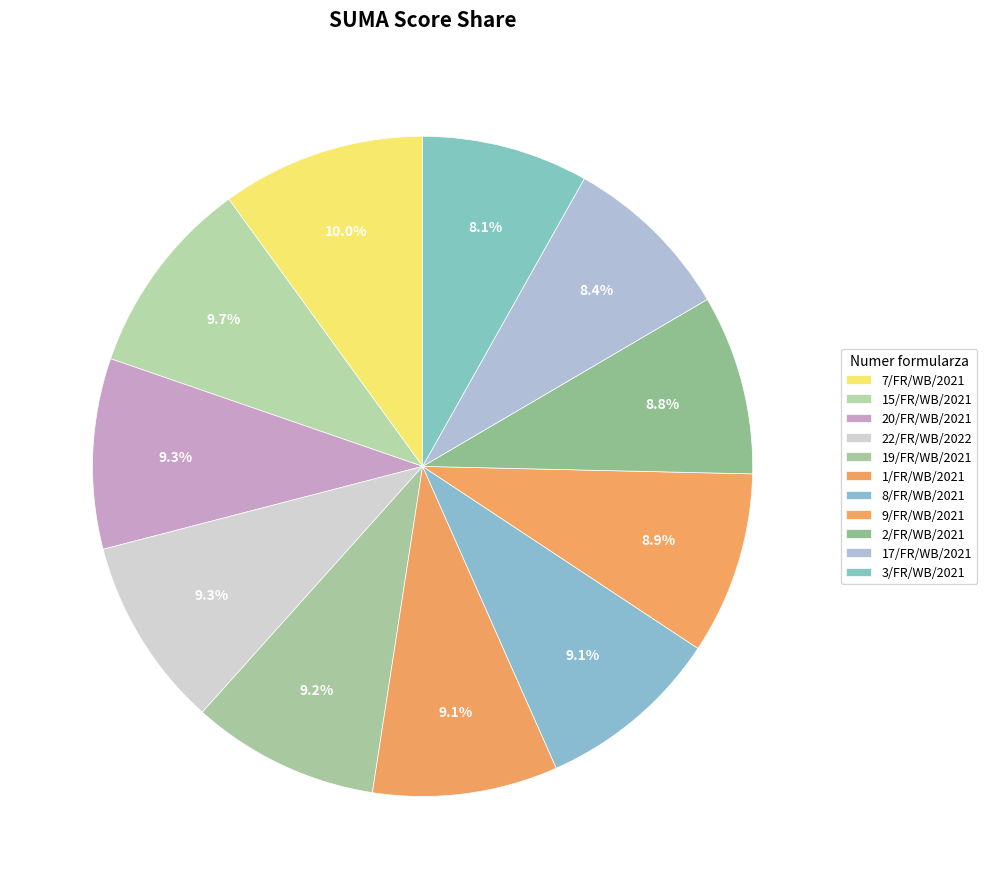

What is the total percentage of 9/FR/WB/2021 and 17/FR/WB/2021?

17.3%